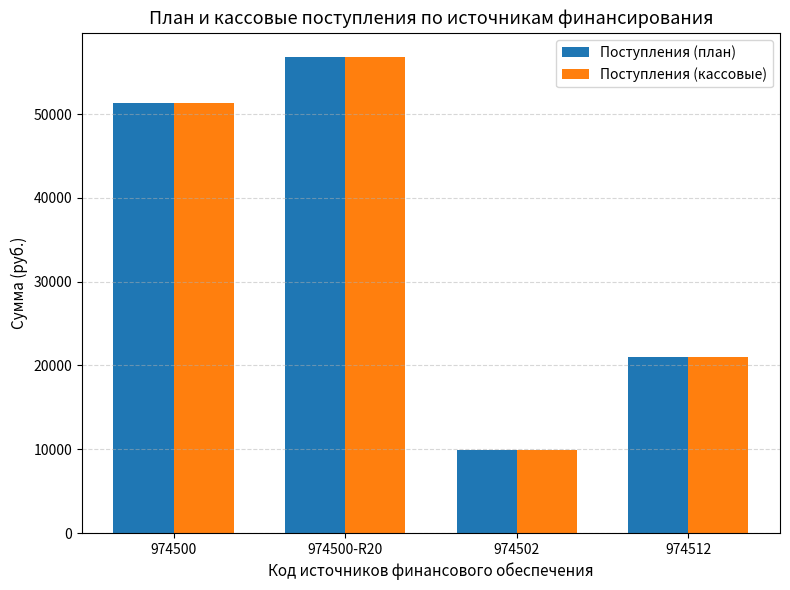

Rank the categories by Поступления (кассовые) value from highest to lowest.

974500-R20, 974500, 974512, 974502